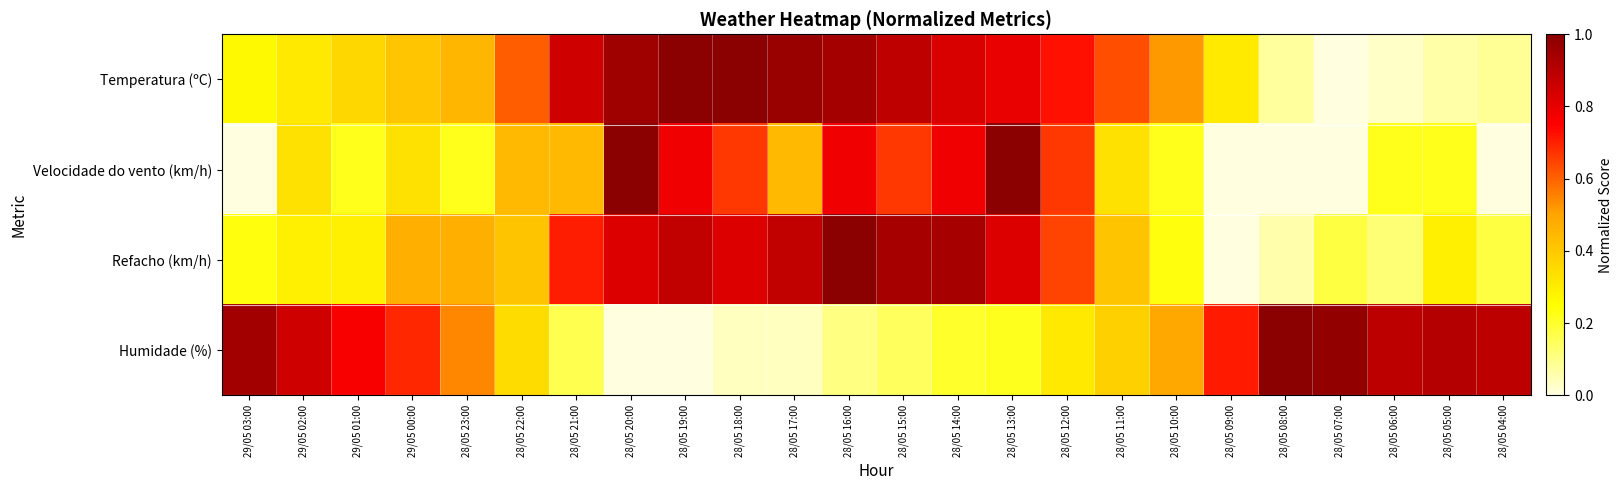

At which category is the sum across all series the highest?

28/05 13:00